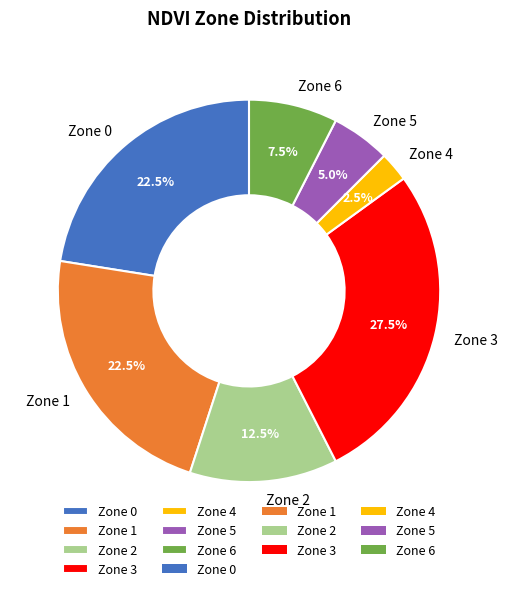

What percentage is NOT represented by Zone 5?

95.0%